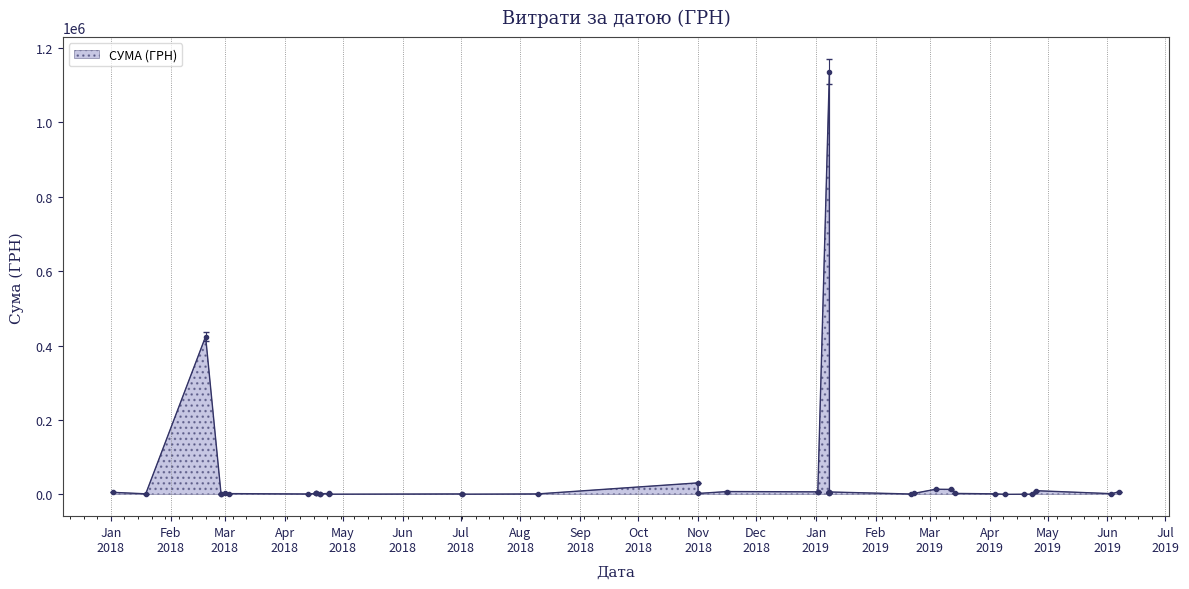

Where is the data nearest to the value 568069?

19.02.2018